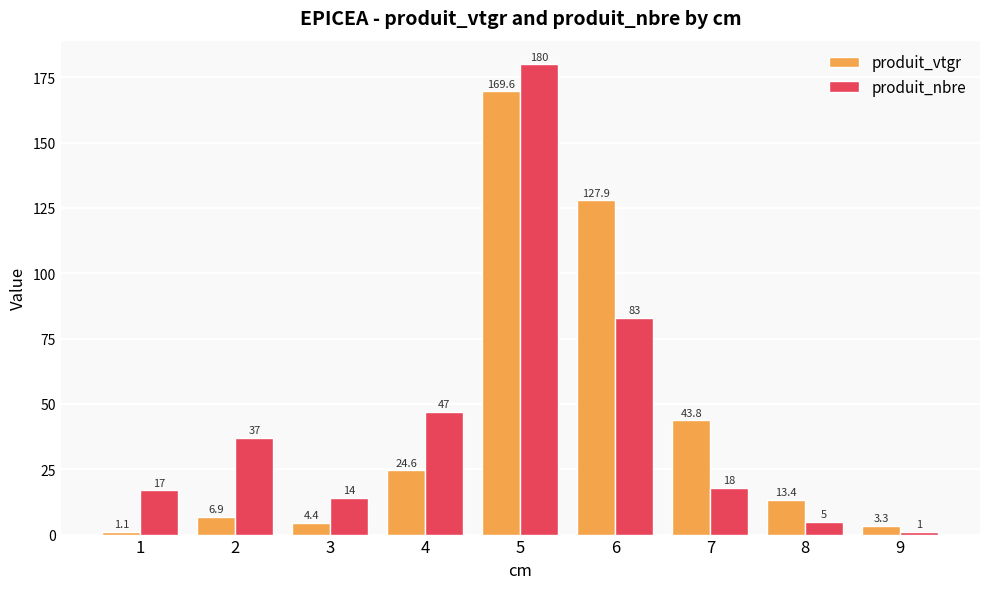

Reading left to right, extract all data points from this chart.

produit_vtgr: 1.1	6.9	4.4	24.6	169.6	127.9	43.8	13.4	3.3
produit_nbre: 17.0	37.0	14.0	47.0	180.0	83.0	18.0	5.0	1.0